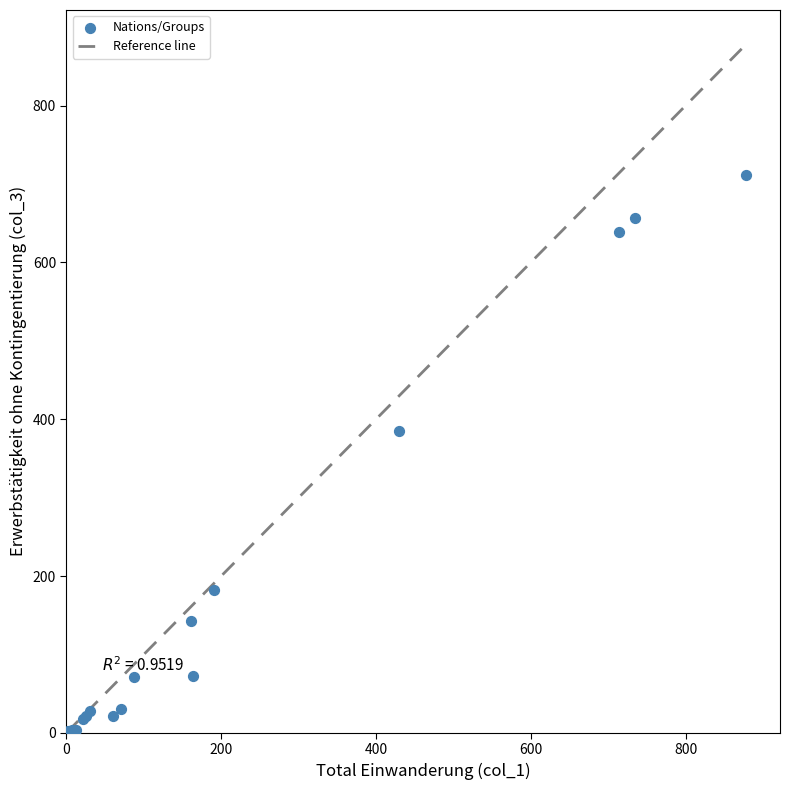

What Y value in the scatter plot is closest to 356?

385